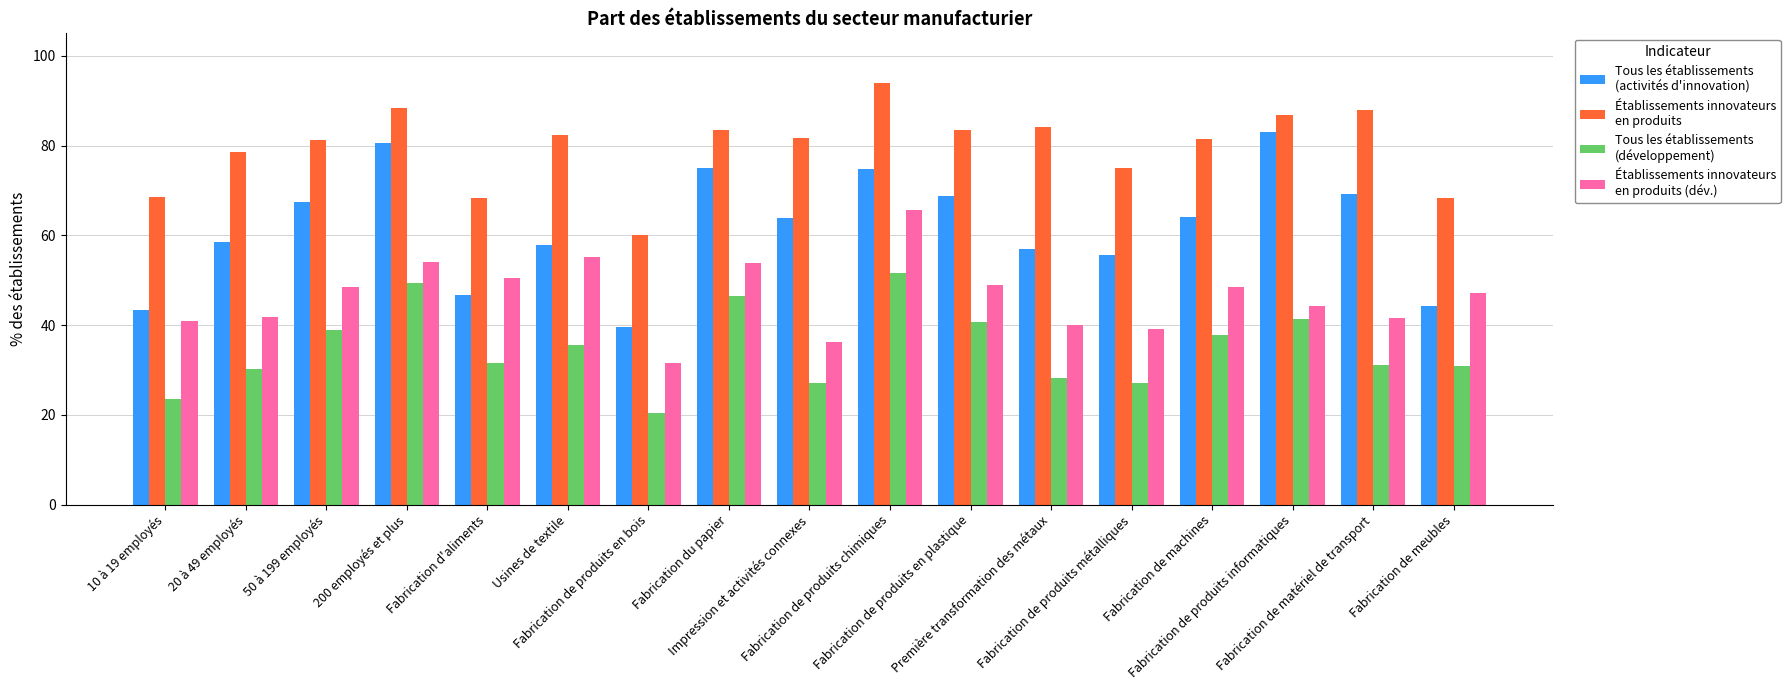

How many distinct data groups are displayed?

4